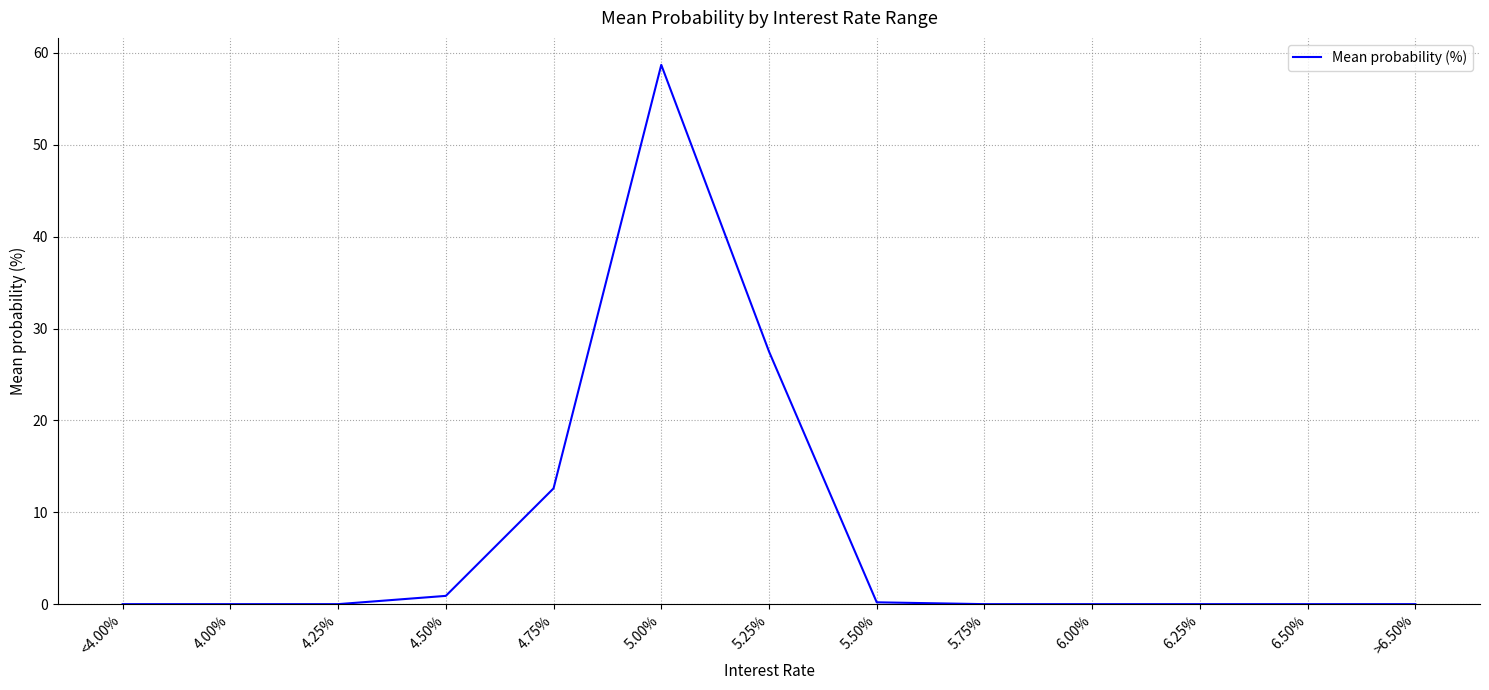

What is the difference between the values at 6.00% and 5.00%?

58.7